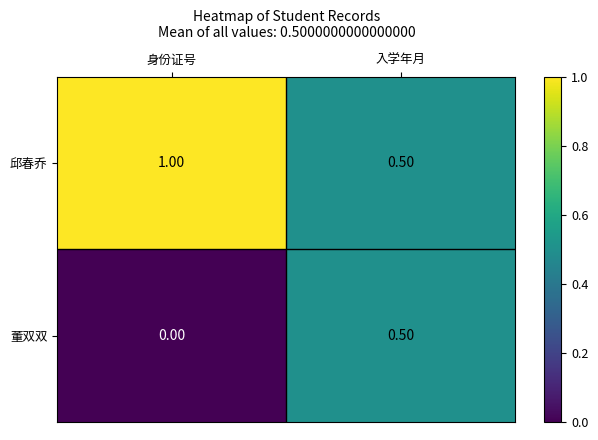

At 身份证号, list the series in order from largest to smallest.

邱春乔, 董双双